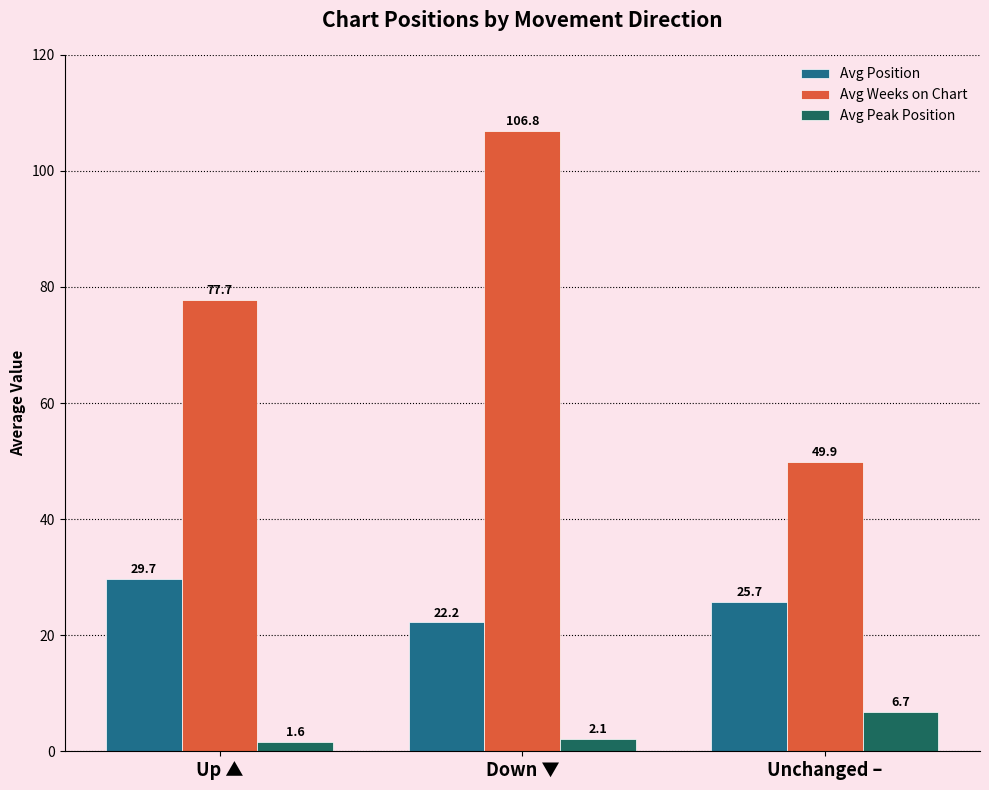

What is the value of the Avg Position bar at the 1st from the left?

29.7